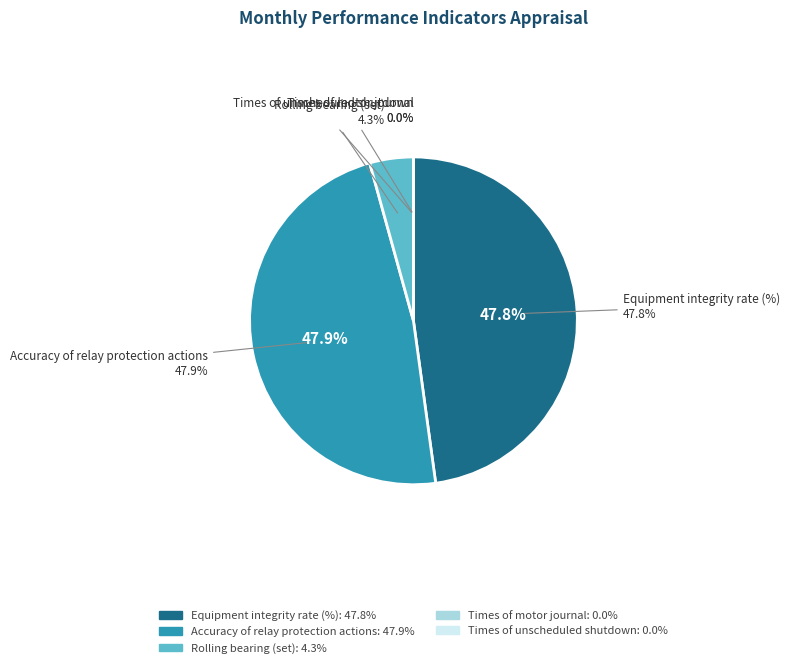

Approximately how many times larger is the value at Equipment integrity rate (%) compared to Accuracy of relay protection actions?

1.0